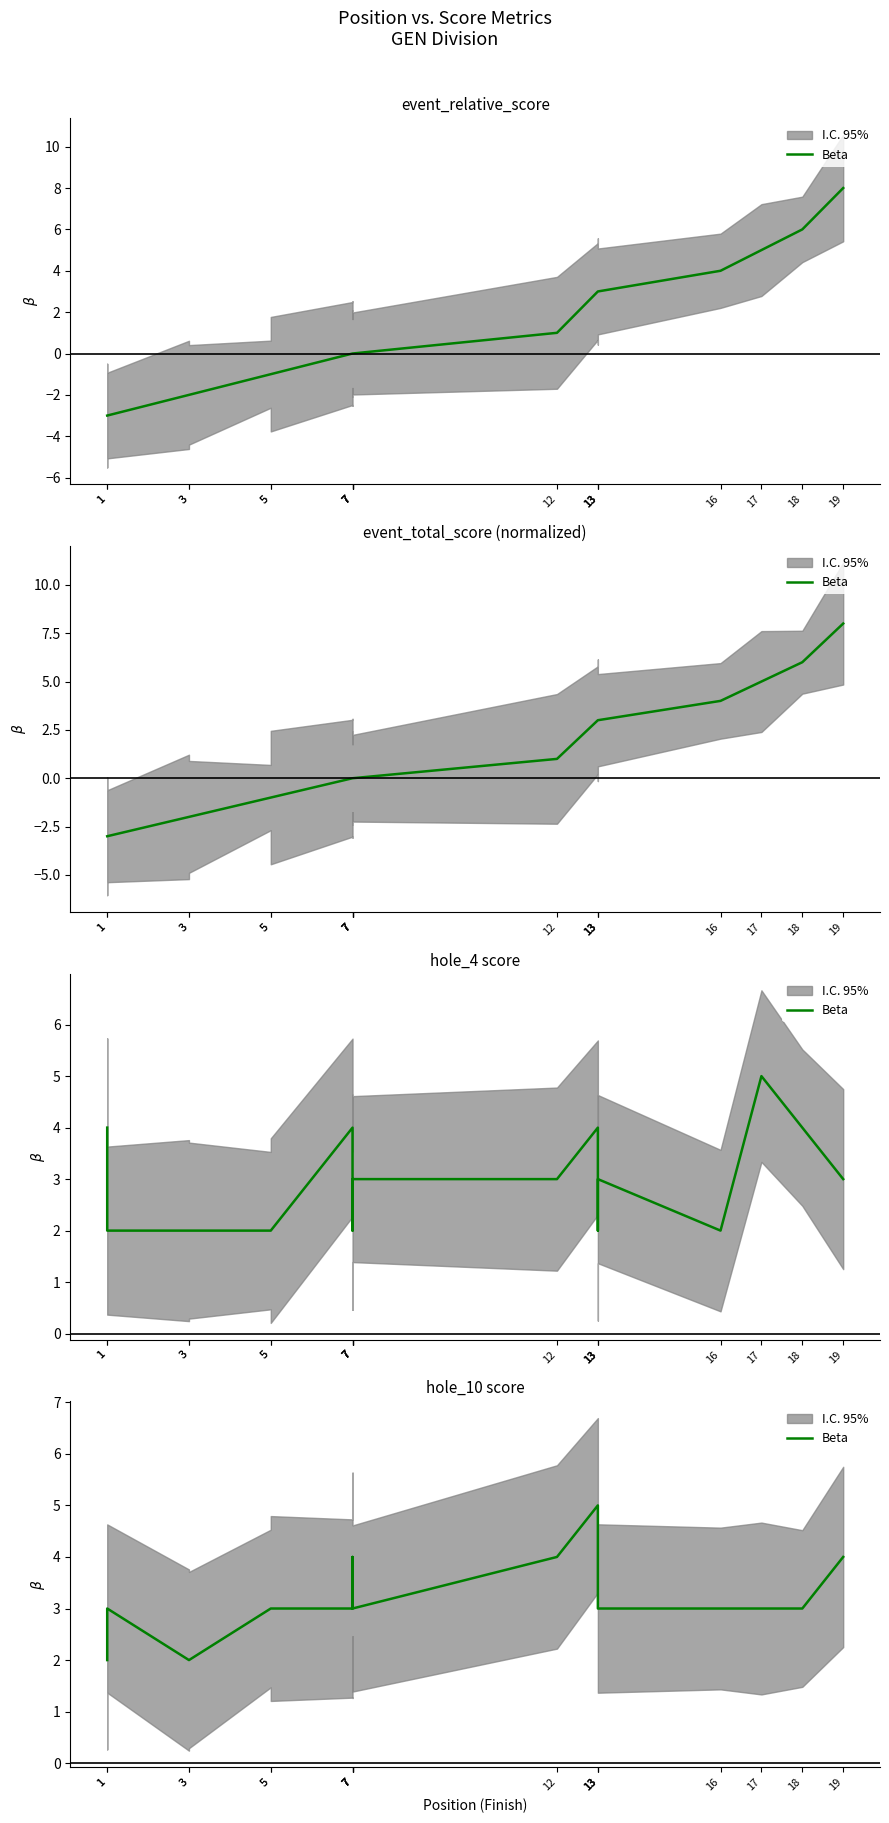

What is the smallest value displayed?

2